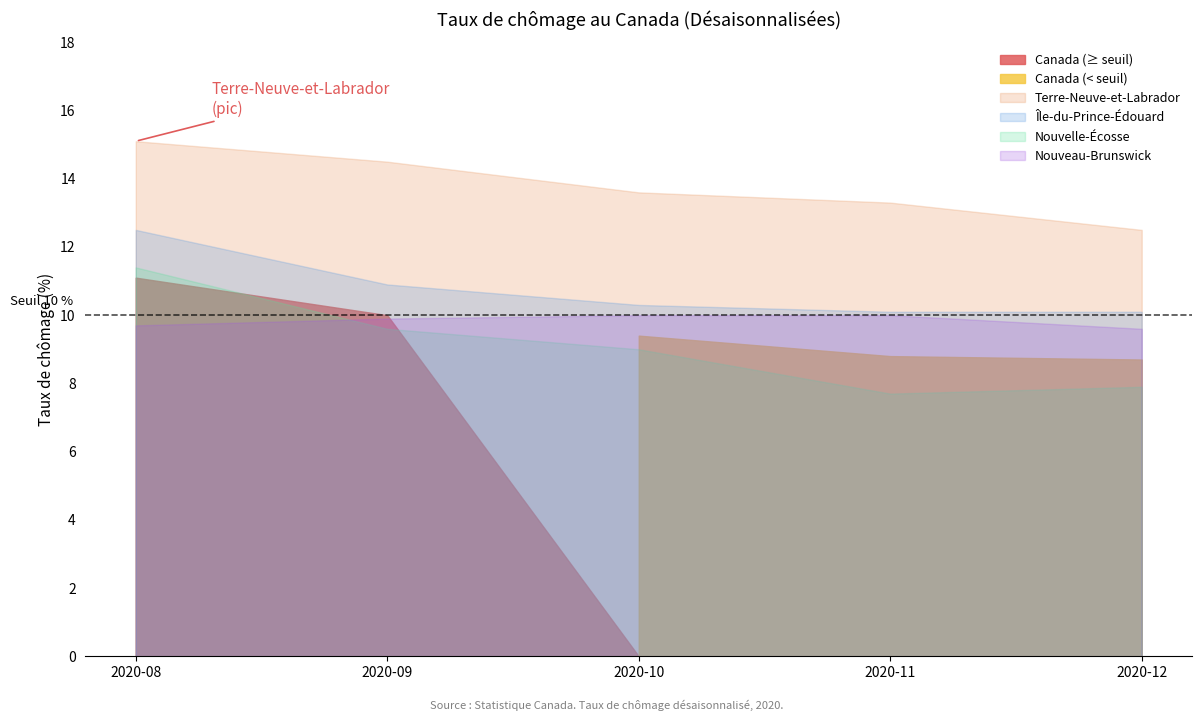

What is the difference between the second highest and minimum values in the Île-du-Prince-Édouard series?

0.8